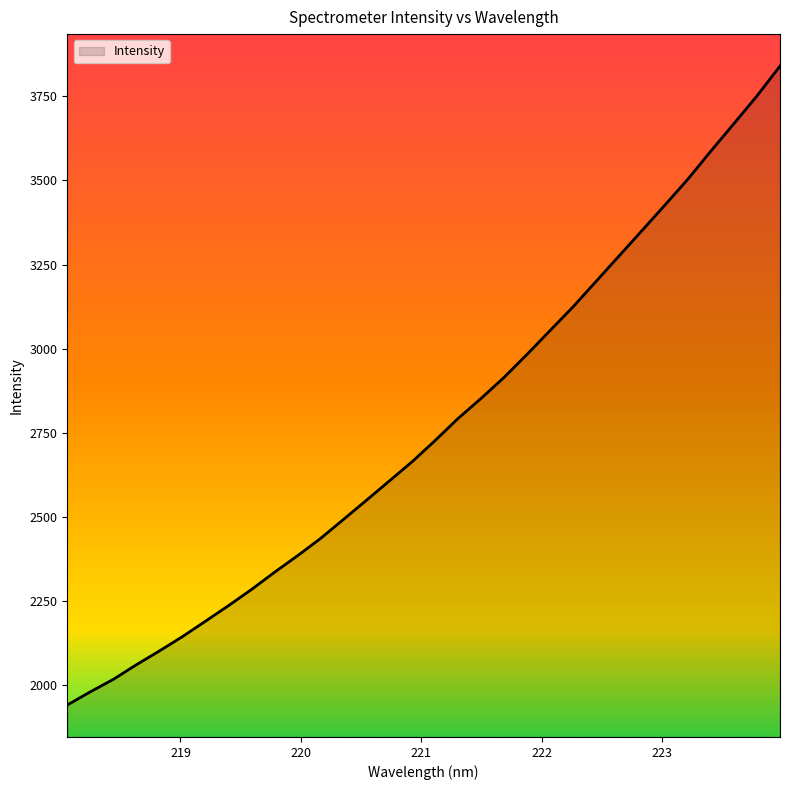

What is the difference between the maximum and minimum values?

1899.4